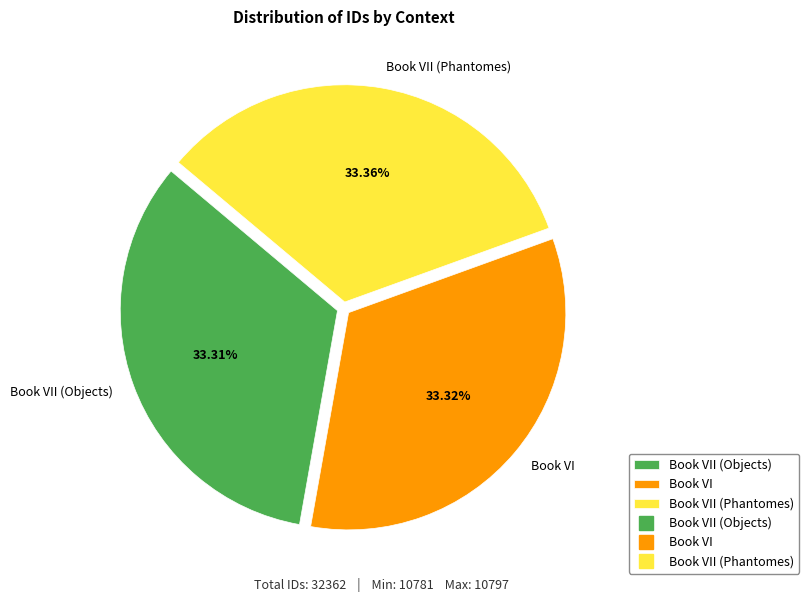

Is there a majority slice in this chart?

No